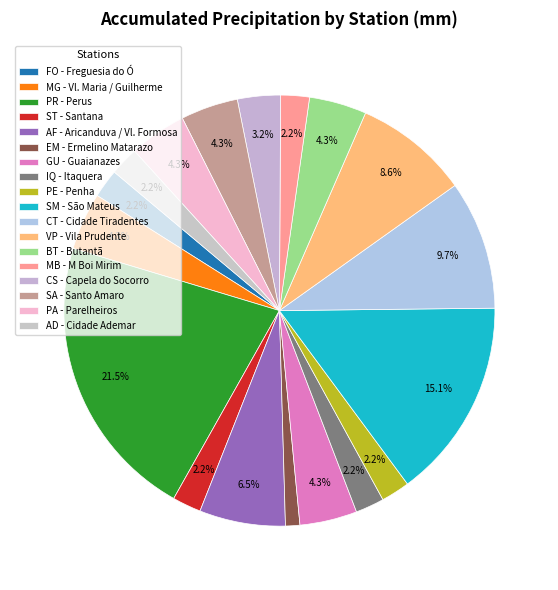

Which category has the biggest portion of the pie?

PR - Perus